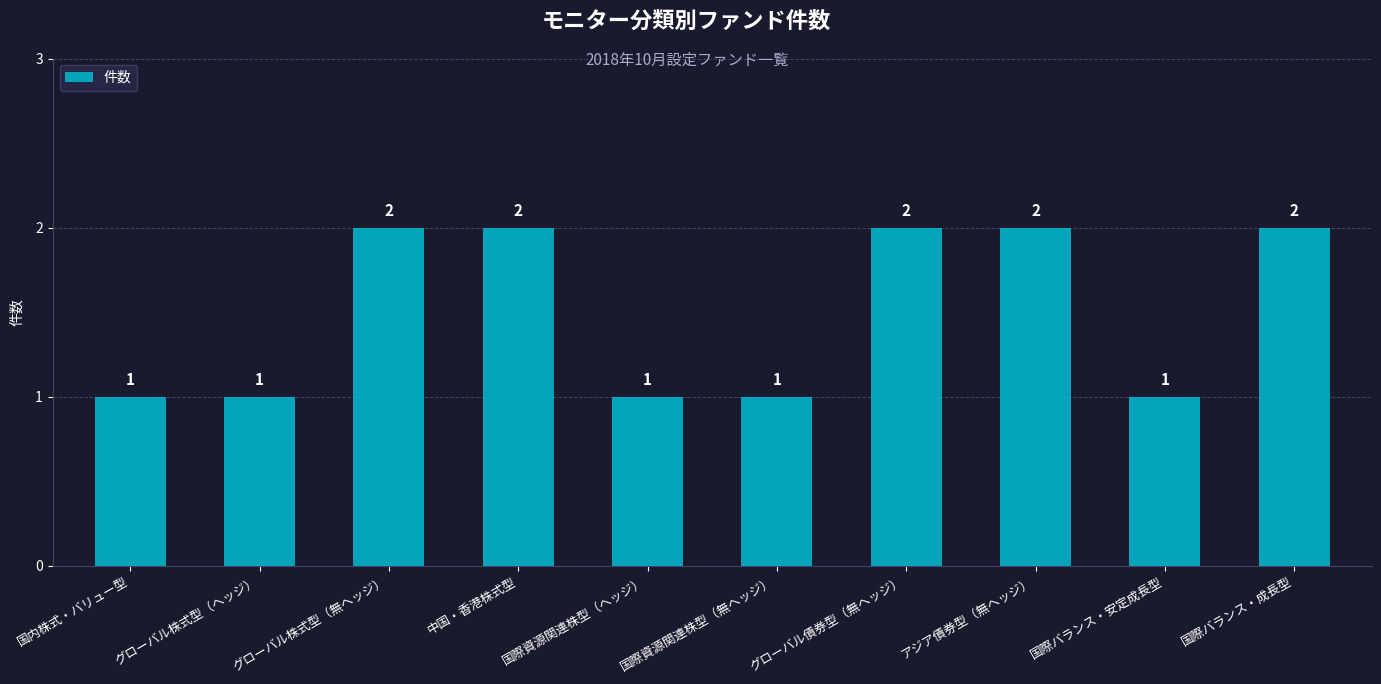

How many data points are less than 2?

5